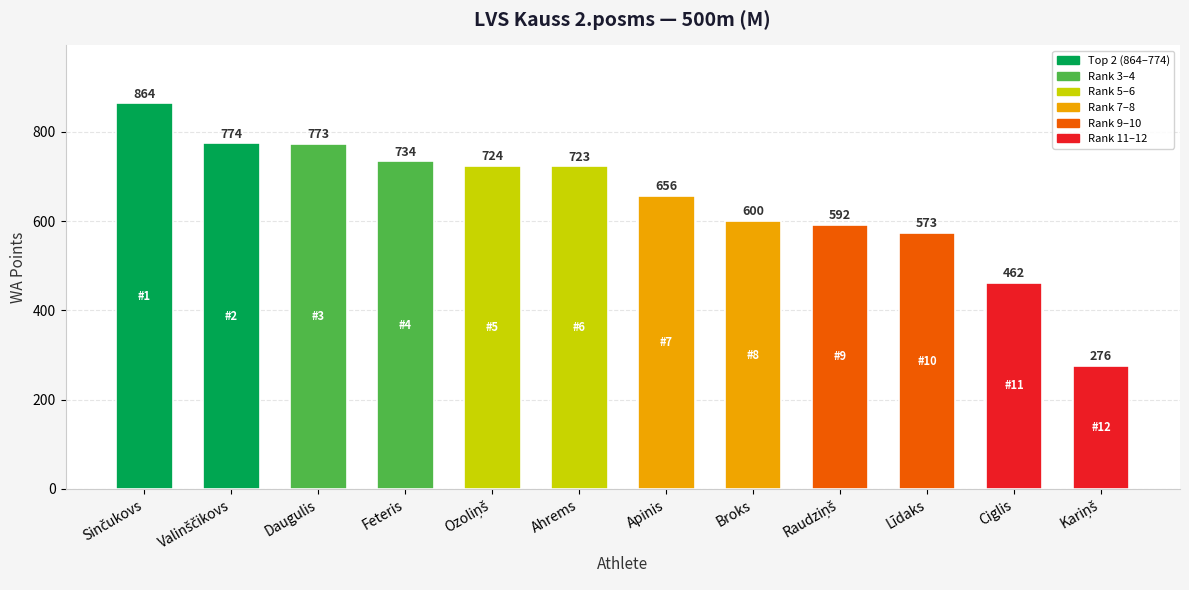

What is the maximum value shown in the chart?

864